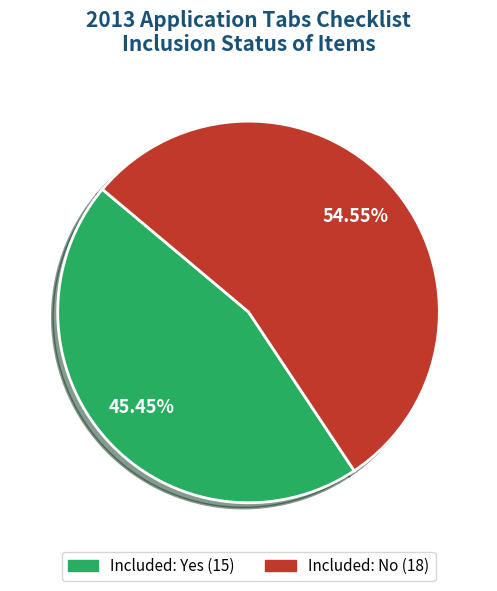

Is there a majority slice in this chart?

Yes